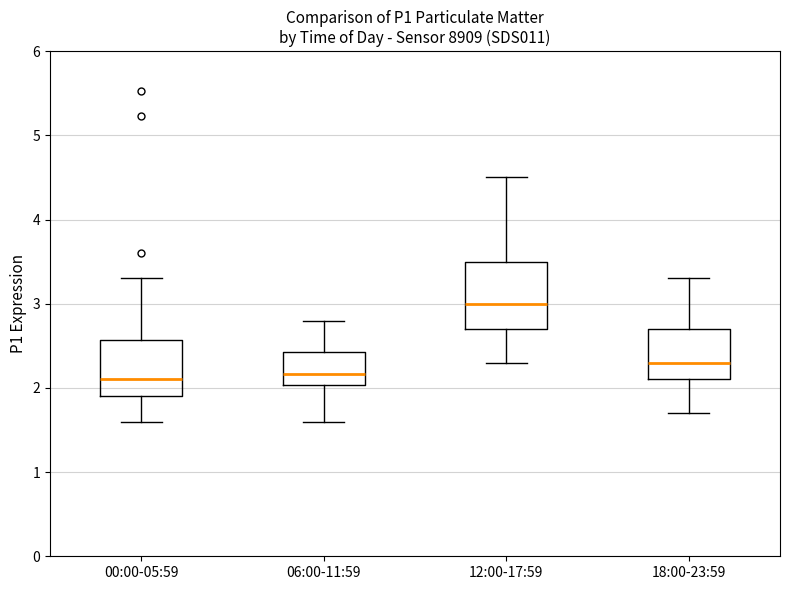

Reading left to right, read every box against the y-axis: the position of its median line, the range the box covers, and the ends of its whiskers. The values are not printed on the chart, so give them approximately, as read against the axis.

00:00-05:59: median 2.1, box 1.9 to 2.6, whiskers 1.6 to 3.3
06:00-11:59: median 2.2, box 2.0 to 2.4, whiskers 1.6 to 2.8
12:00-17:59: median 3.0, box 2.7 to 3.5, whiskers 2.3 to 4.5
18:00-23:59: median 2.3, box 2.1 to 2.7, whiskers 1.7 to 3.3